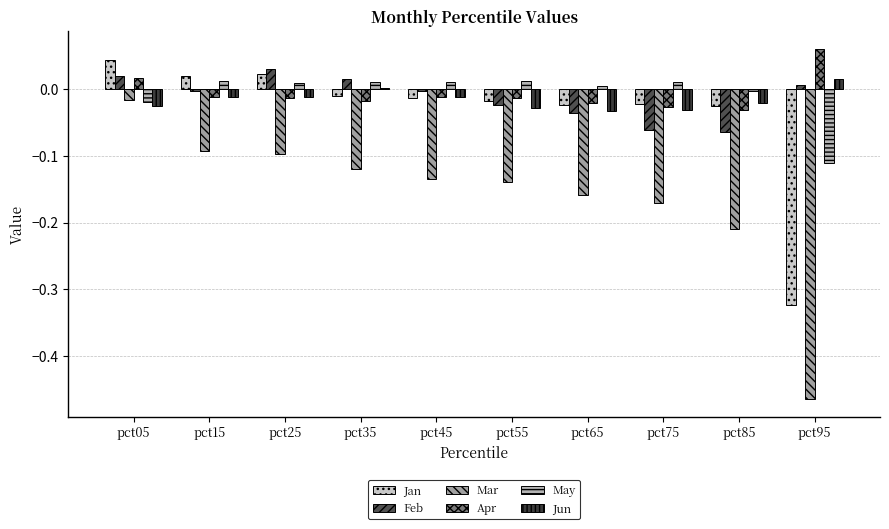

Reading right to left, transcribe all the data shown in this chart.

Jan: pct95=-0.3	pct85=-0.0	pct75=-0.0	pct65=-0.0	pct55=-0.0	pct45=-0.0	pct35=-0.0	pct25=0.0	pct15=0.0	pct05=0.0
Feb: pct95=0.0	pct85=-0.1	pct75=-0.1	pct65=-0.0	pct55=-0.0	pct45=-0.0	pct35=0.0	pct25=0.0	pct15=-0.0	pct05=0.0
Mar: pct95=-0.5	pct85=-0.2	pct75=-0.2	pct65=-0.2	pct55=-0.1	pct45=-0.1	pct35=-0.1	pct25=-0.1	pct15=-0.1	pct05=-0.0
Apr: pct95=0.1	pct85=-0.0	pct75=-0.0	pct65=-0.0	pct55=-0.0	pct45=-0.0	pct35=-0.0	pct25=-0.0	pct15=-0.0	pct05=0.0
May: pct95=-0.1	pct85=-0.0	pct75=0.0	pct65=0.0	pct55=0.0	pct45=0.0	pct35=0.0	pct25=0.0	pct15=0.0	pct05=-0.0
Jun: pct95=0.0	pct85=-0.0	pct75=-0.0	pct65=-0.0	pct55=-0.0	pct45=-0.0	pct35=0.0	pct25=-0.0	pct15=-0.0	pct05=-0.0